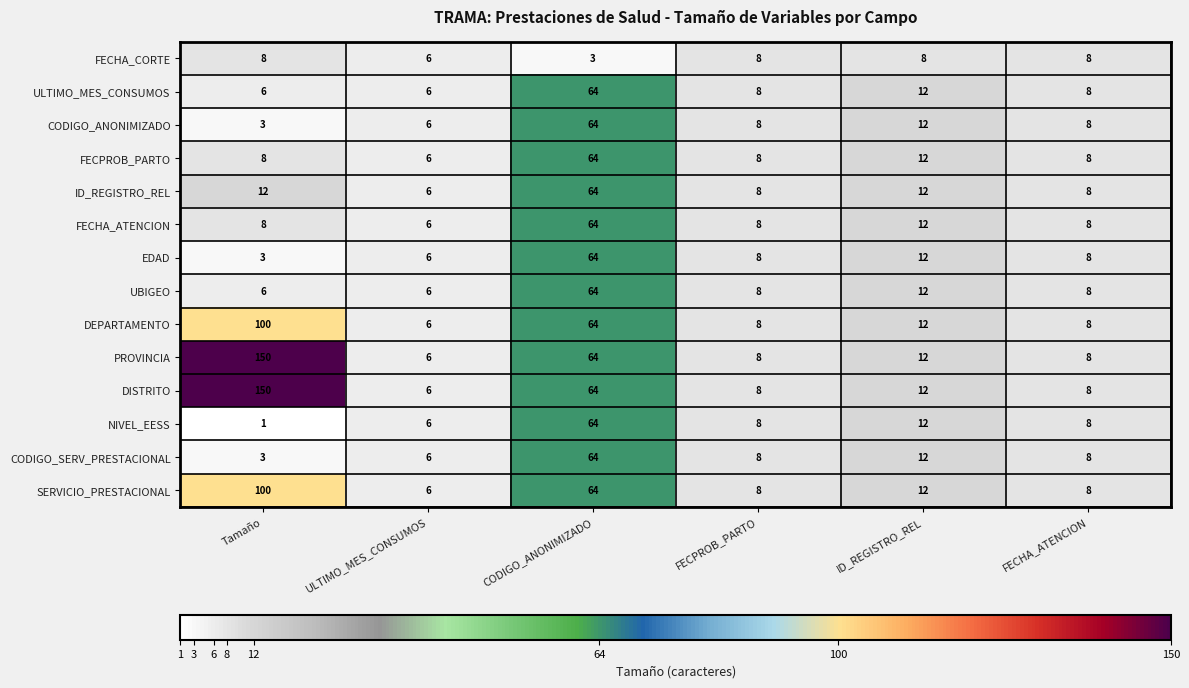

What is the total value across all series at FECHA_ATENCION?

112